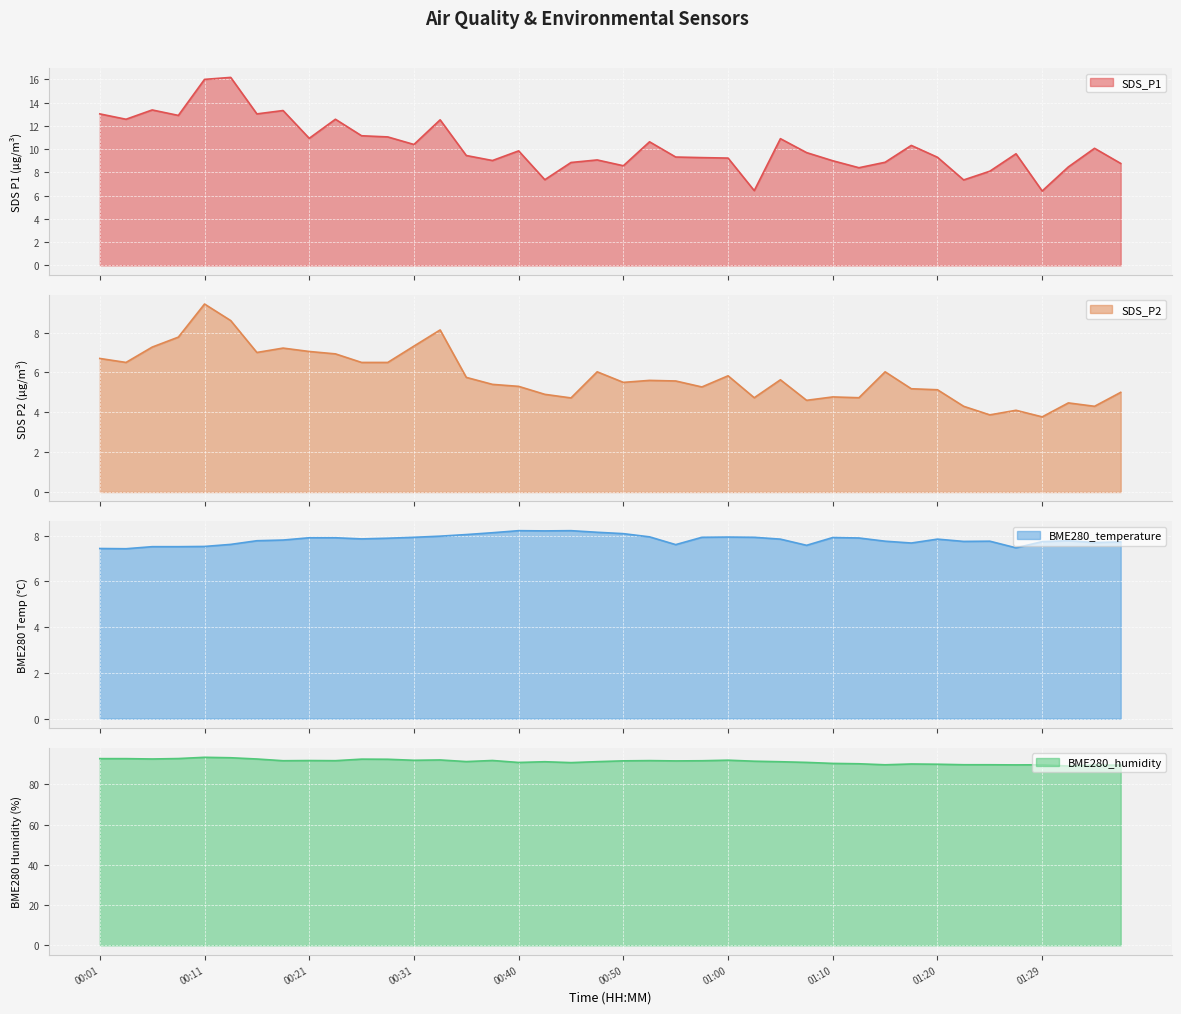

What is the average value of the SDS_P2 series?

5.8